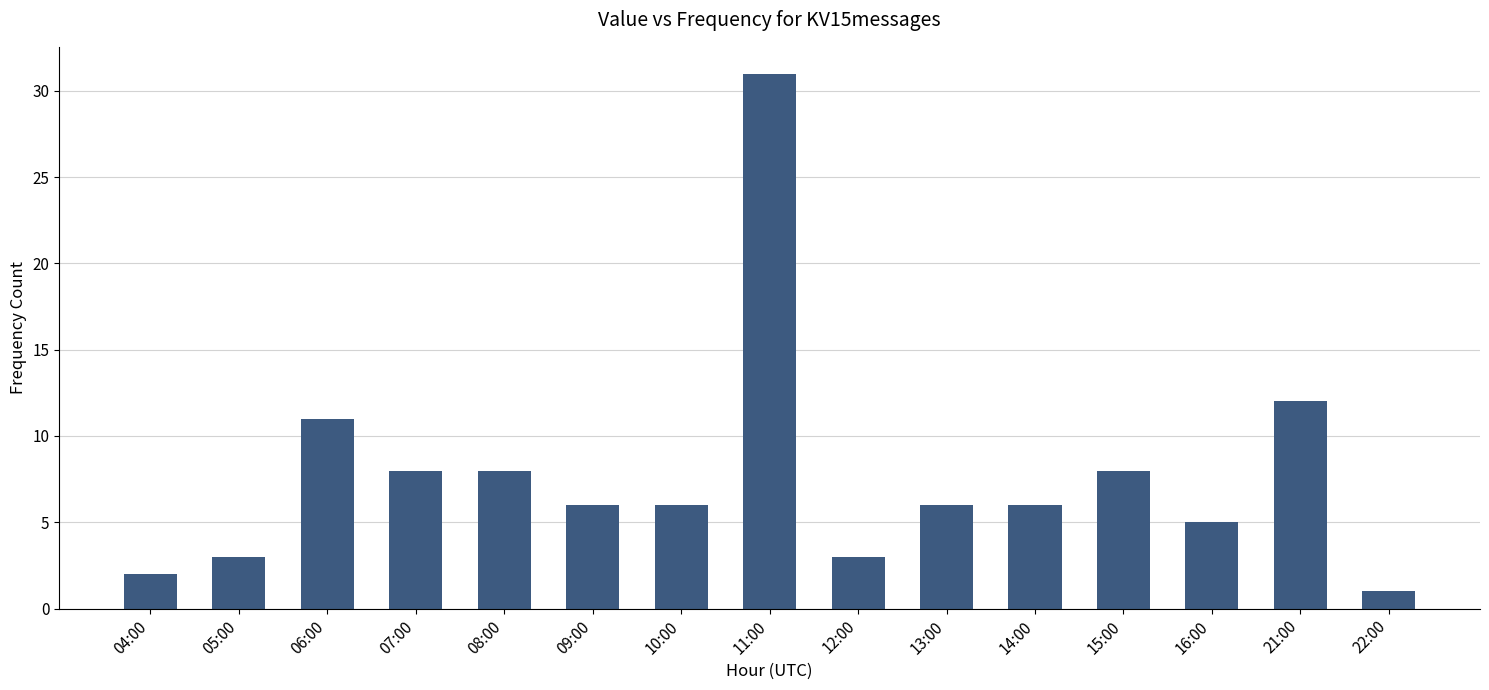

What is the maximum value shown in the chart?

31